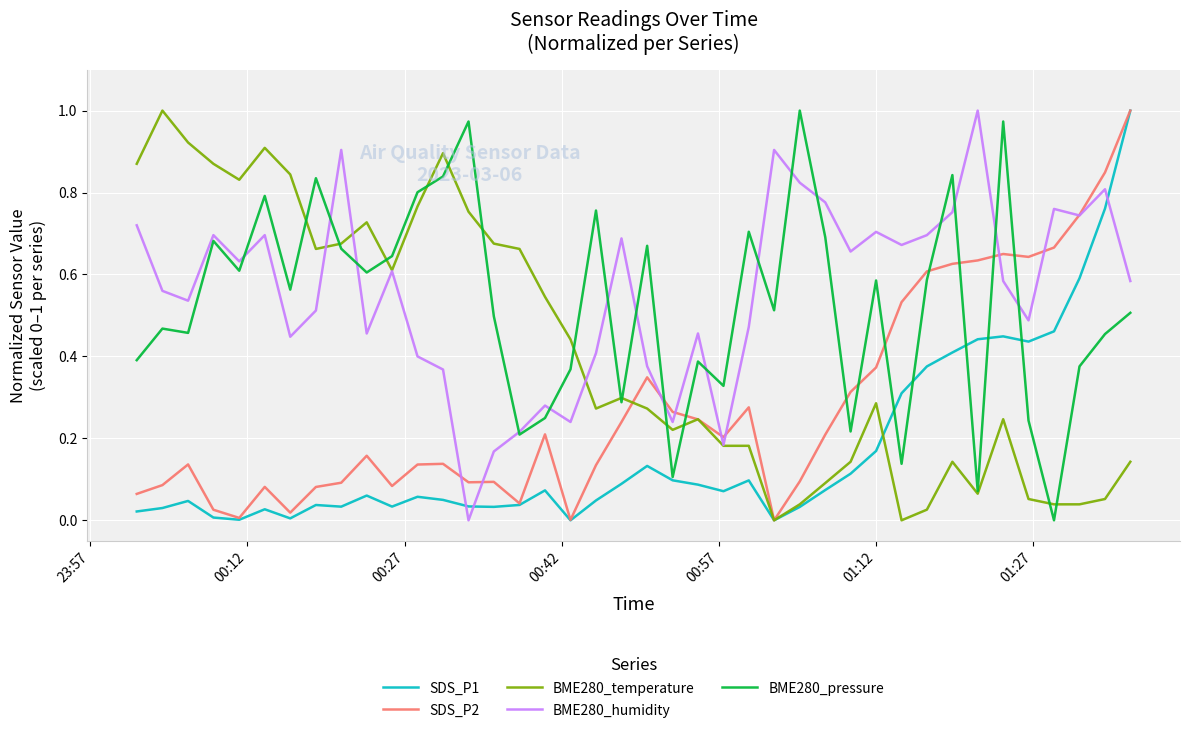

After their last crossing, which series has the higher values: SDS_P1 or BME280_humidity?

SDS_P1